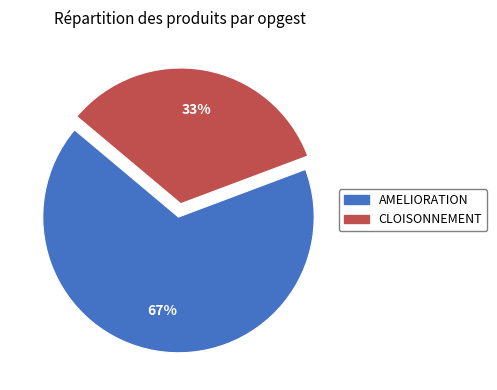

To the nearest percent, what is the difference between the largest and smallest slice percentages?

34%